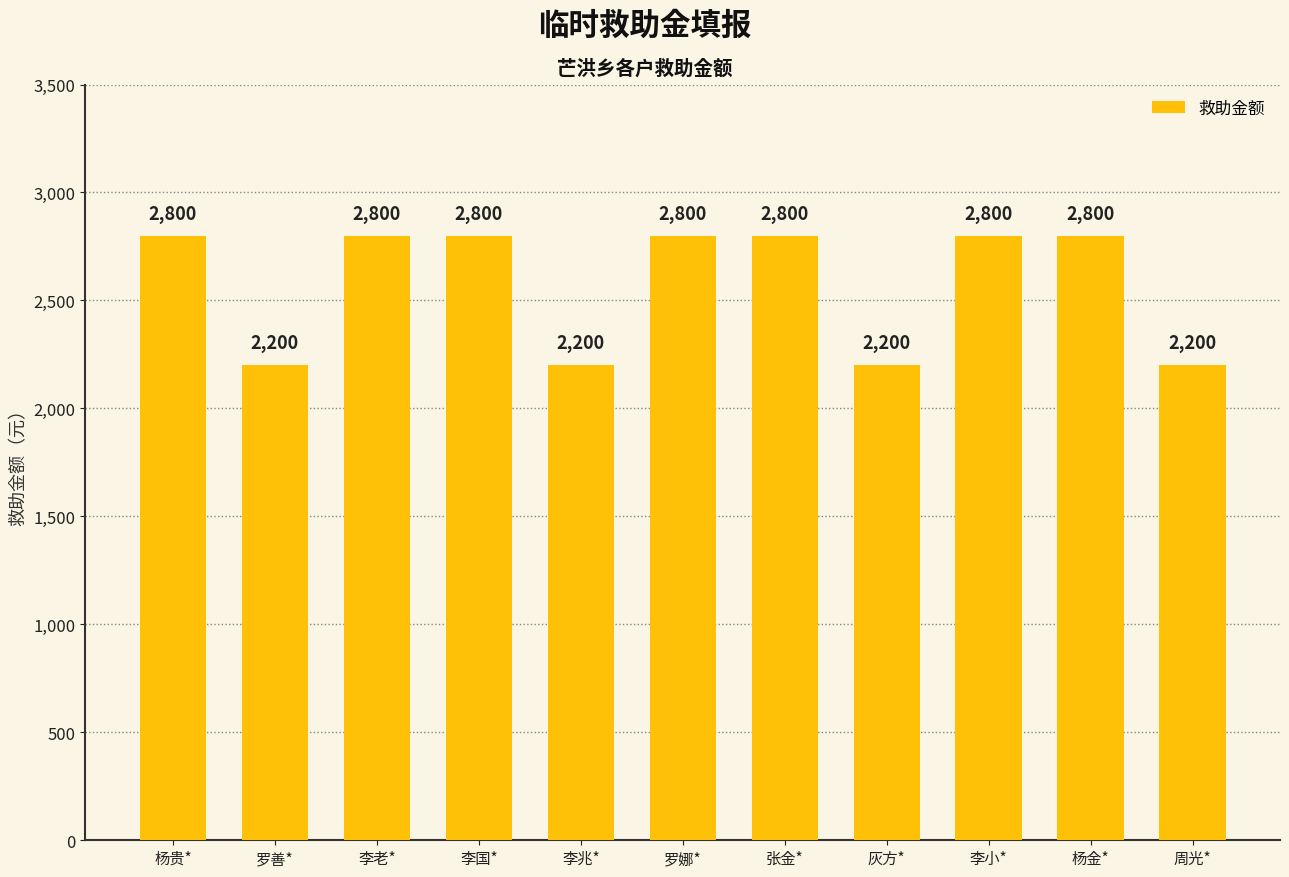

What is the change in value from 李老* to 周光*?

-600